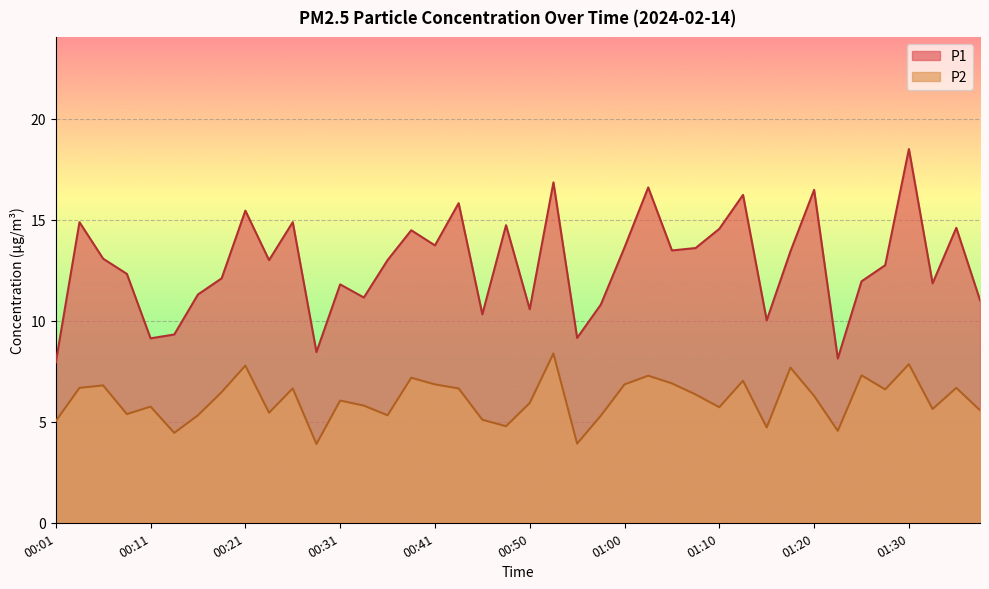

At which label is P1 closest to 13?

00:23